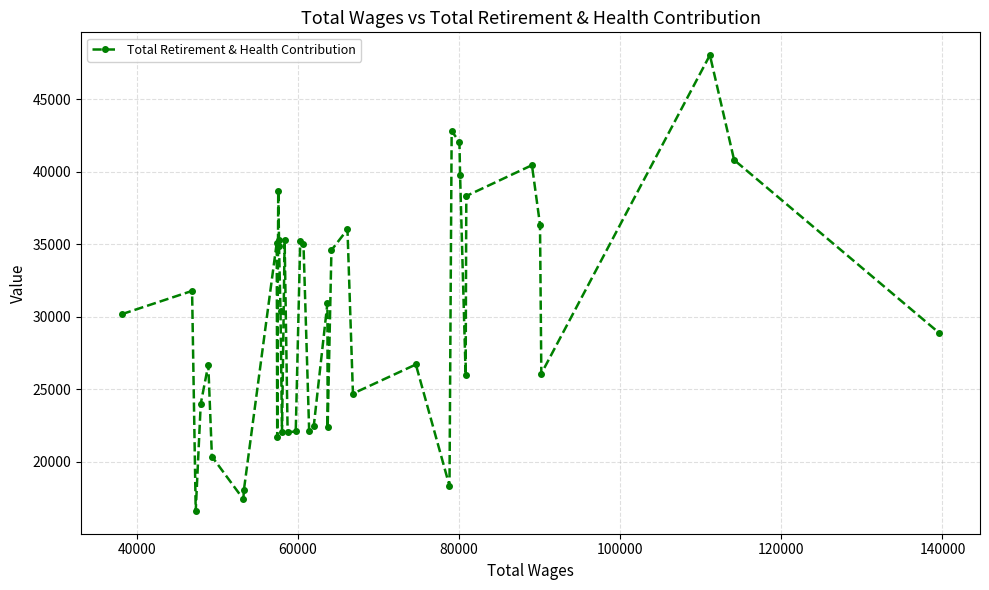

What is the maximum value shown in the chart?

48049